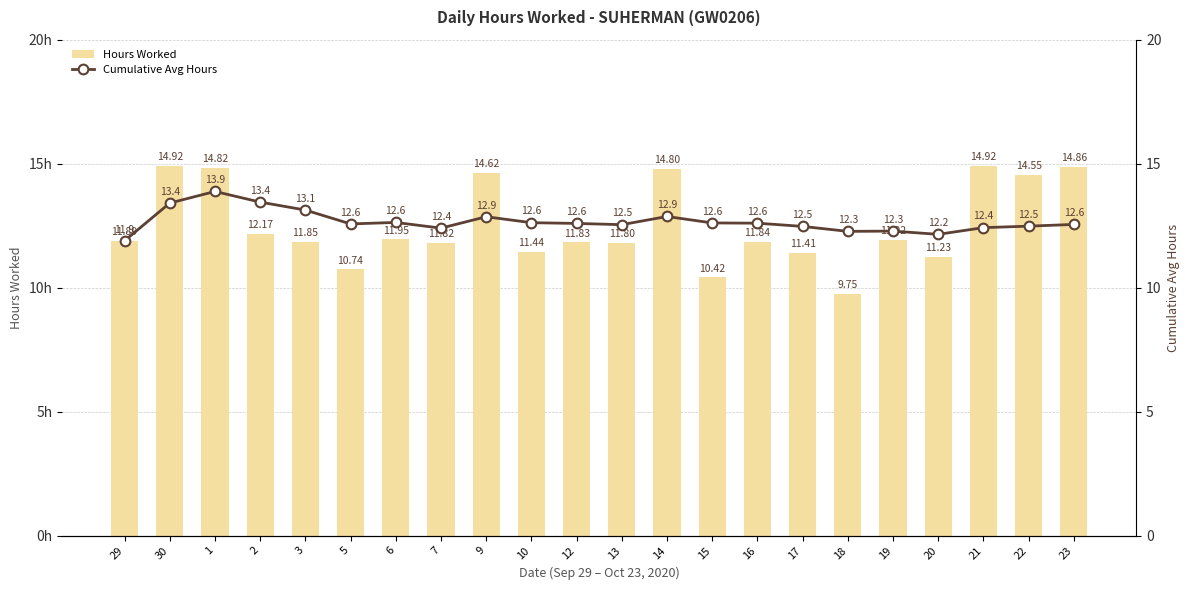

At which category is the sum across all series the highest?

1